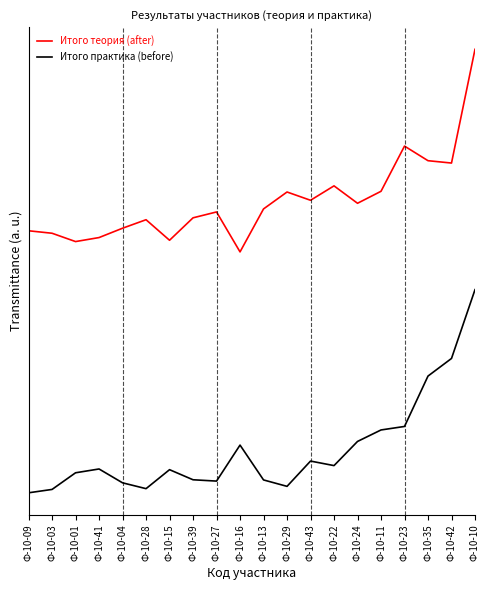

Rank the categories by Итого теория (after) value from lowest to highest.

Ф-10-16, Ф-10-01, Ф-10-15, Ф-10-41, Ф-10-03, Ф-10-09, Ф-10-04, Ф-10-28, Ф-10-39, Ф-10-27, Ф-10-13, Ф-10-24, Ф-10-43, Ф-10-29, Ф-10-11, Ф-10-22, Ф-10-42, Ф-10-35, Ф-10-23, Ф-10-10